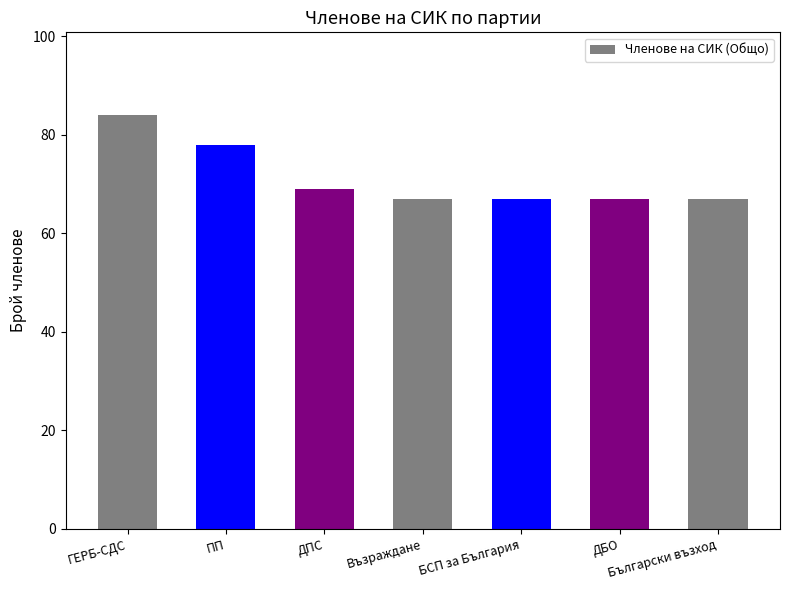

What is the label of the 3rd bar from the left?

ДПС